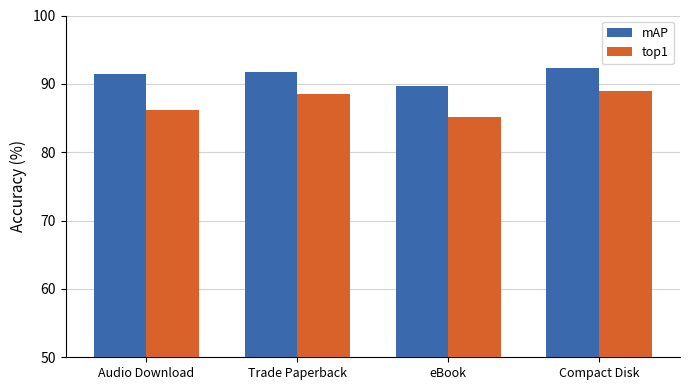

How many bars are there in total?

8